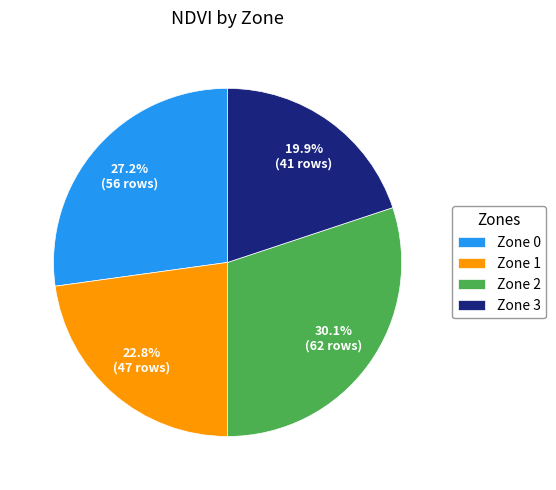

Rank the categories by value from highest to lowest.

Zone 2, Zone 0, Zone 1, Zone 3